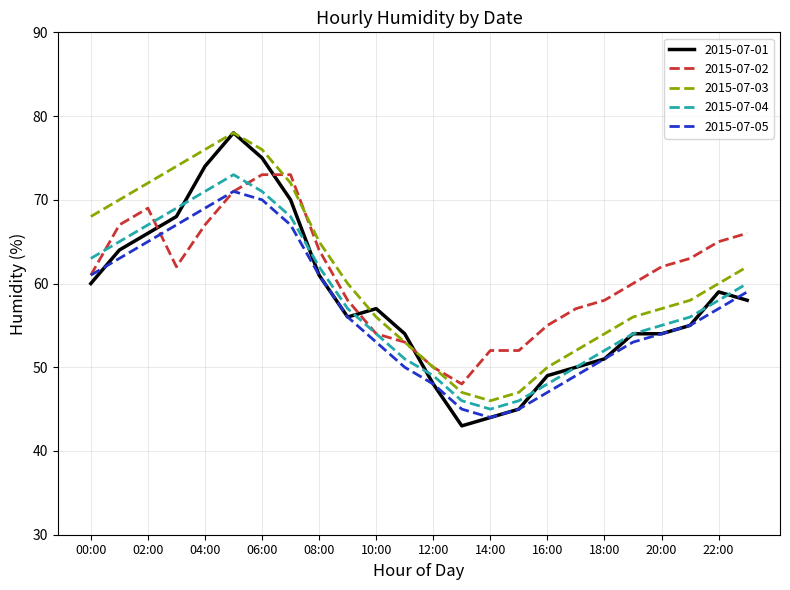

How many values in the 2015-07-04 series are below 57?

12